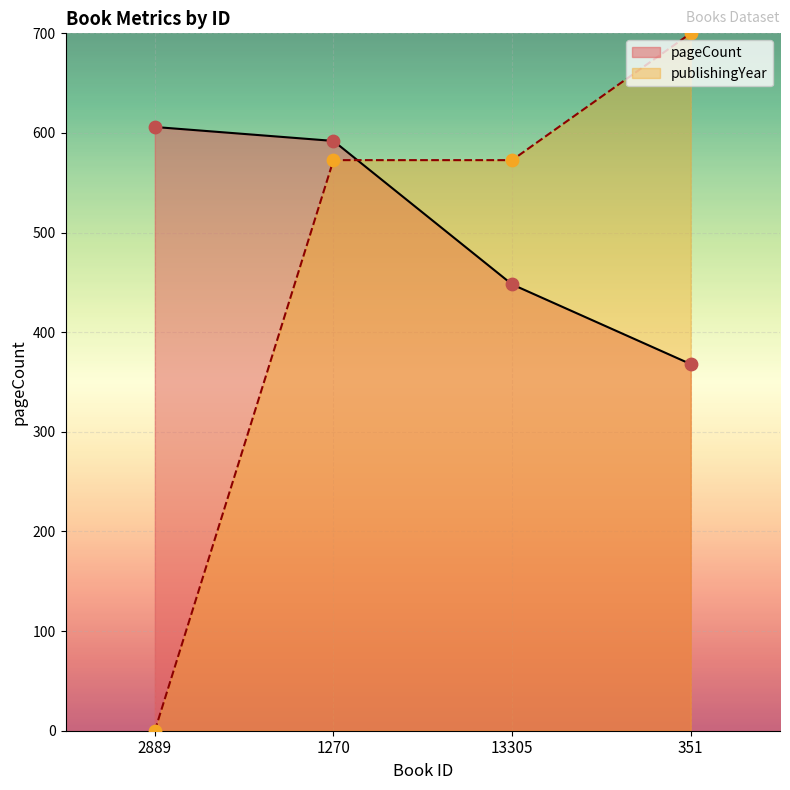

Which series has the largest Y range (max minus min)?

publishingYear